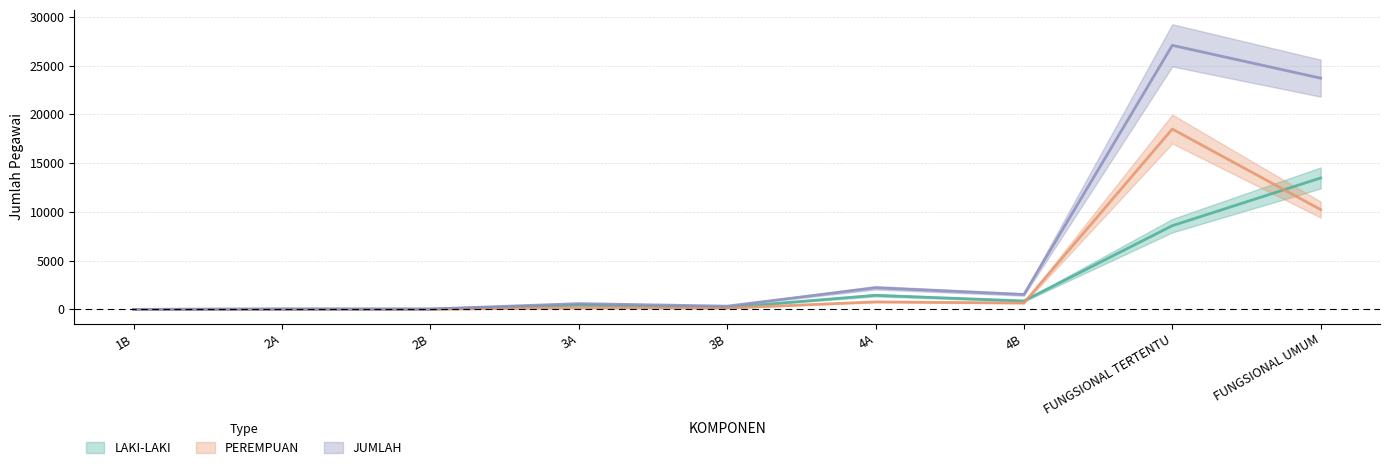

How many data points in LAKI-LAKI are above 431?

4